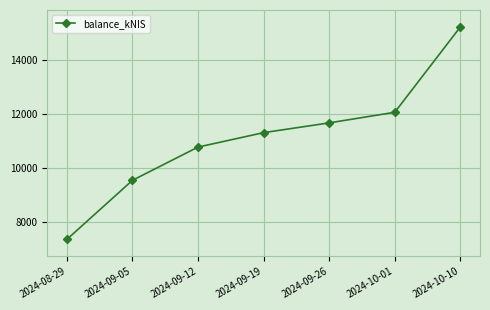

Count the number of data series in this chart.

1